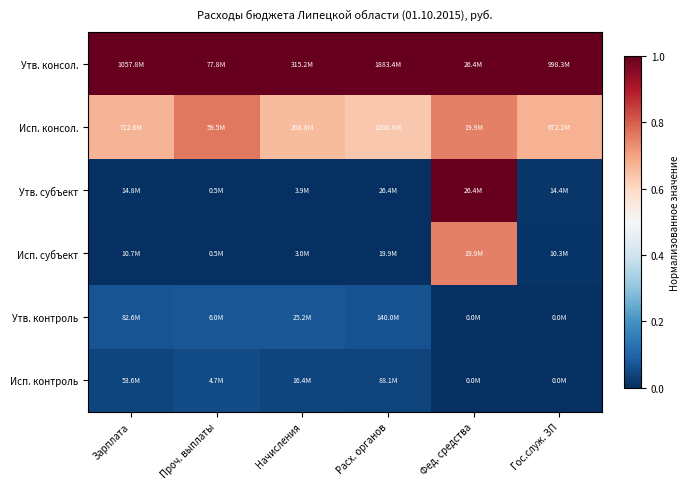

Which series has the largest total across all categories?

Утв. консол.